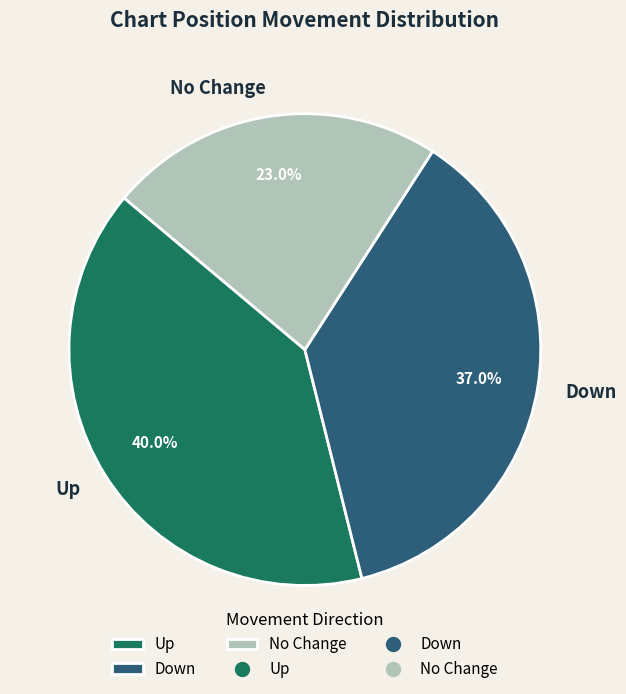

Is there any slice that represents more than half of the pie?

No